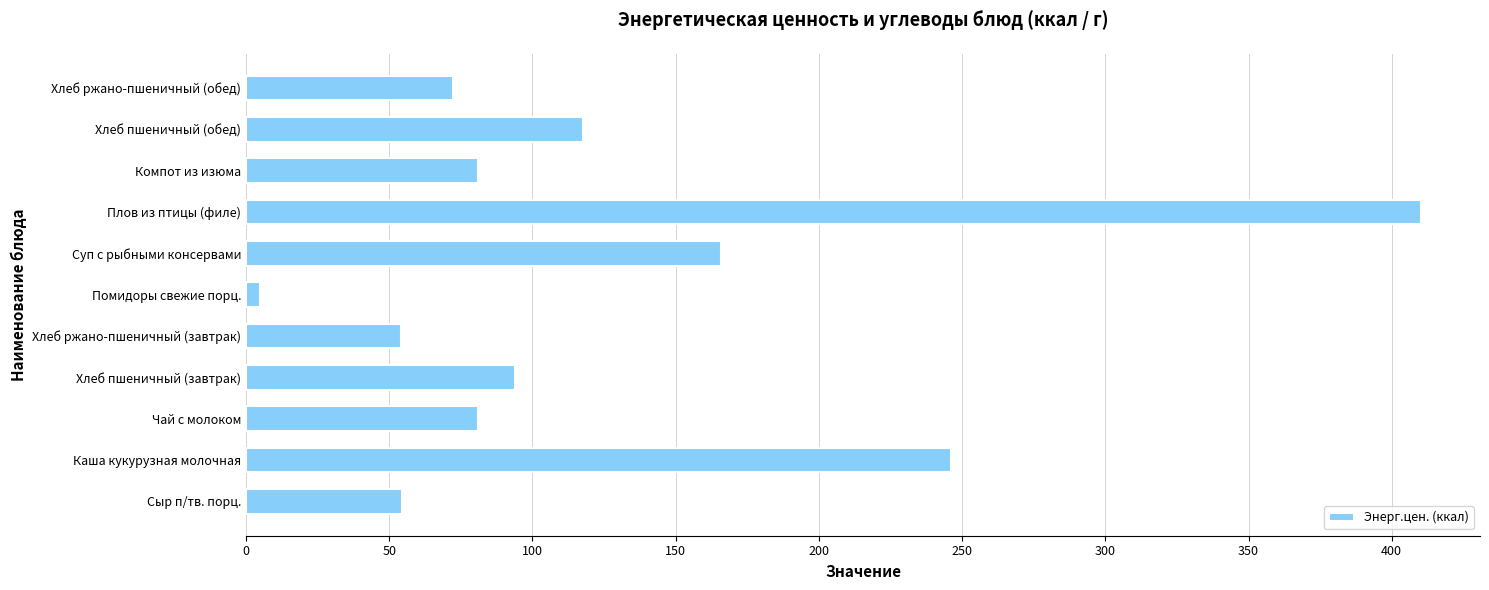

At which label is the value closest to 207?

Каша кукурузная молочная